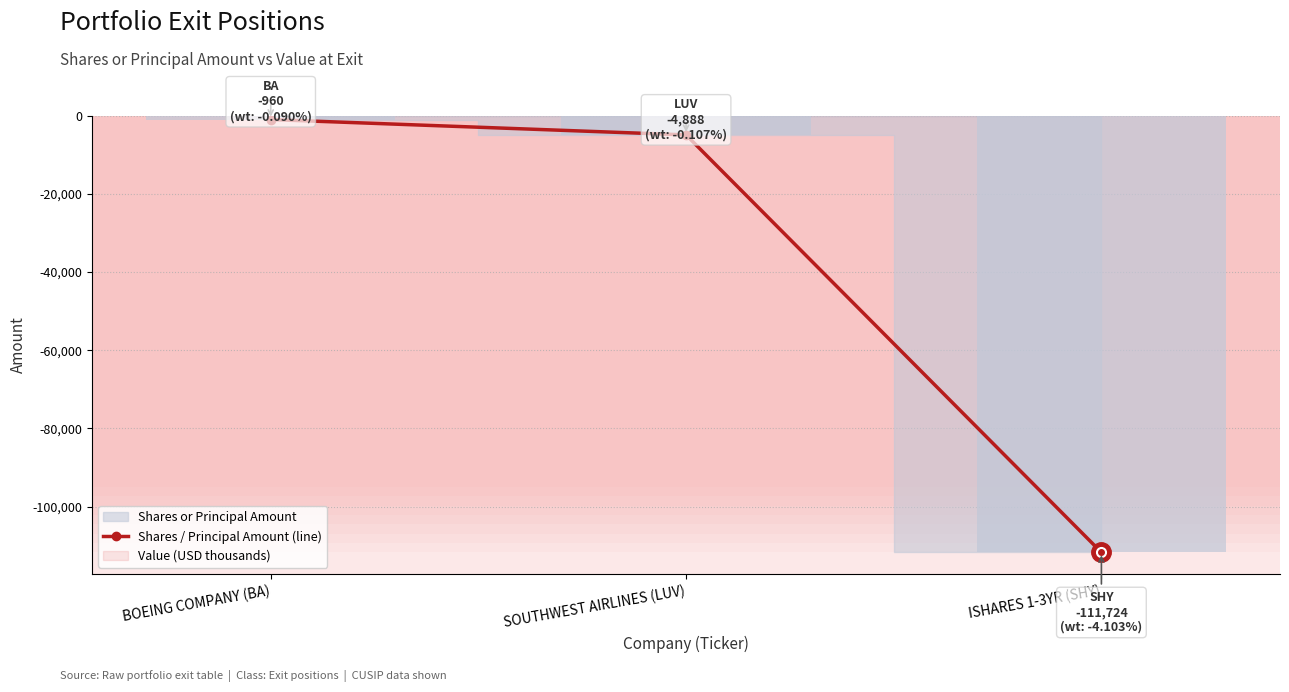

What is the sum of all values?

-117572